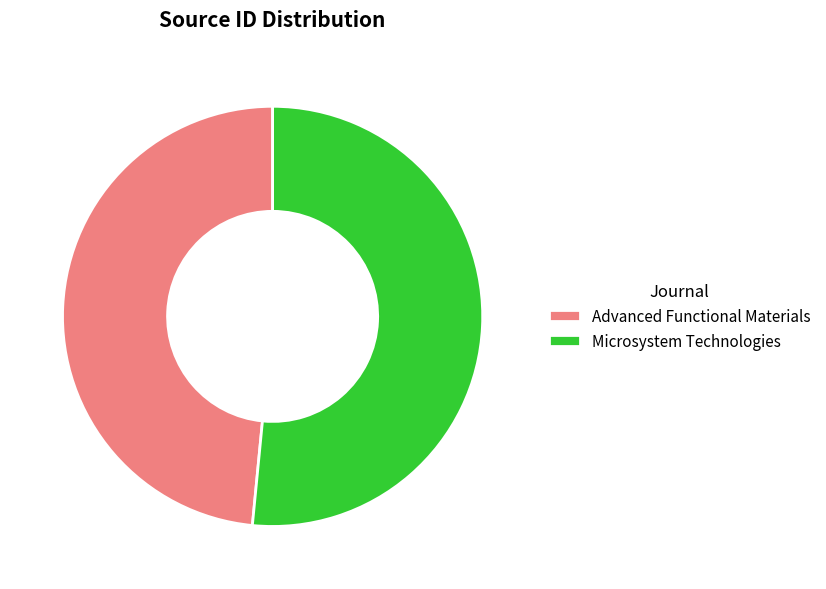

Is it true that Microsystem Technologies is 52% of the pie?

True